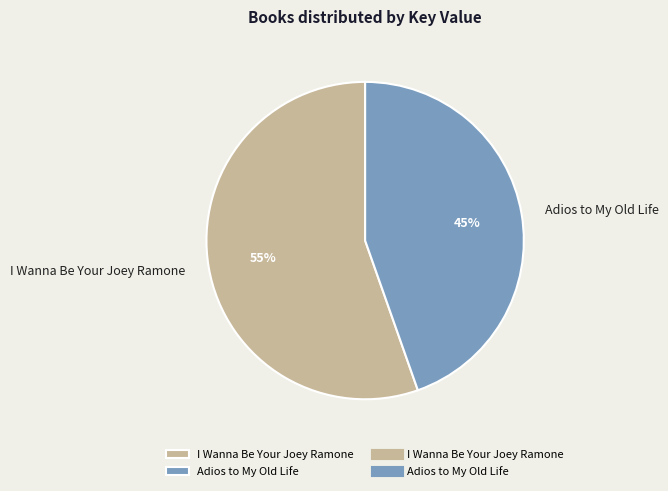

Count the number of slices in the pie.

2